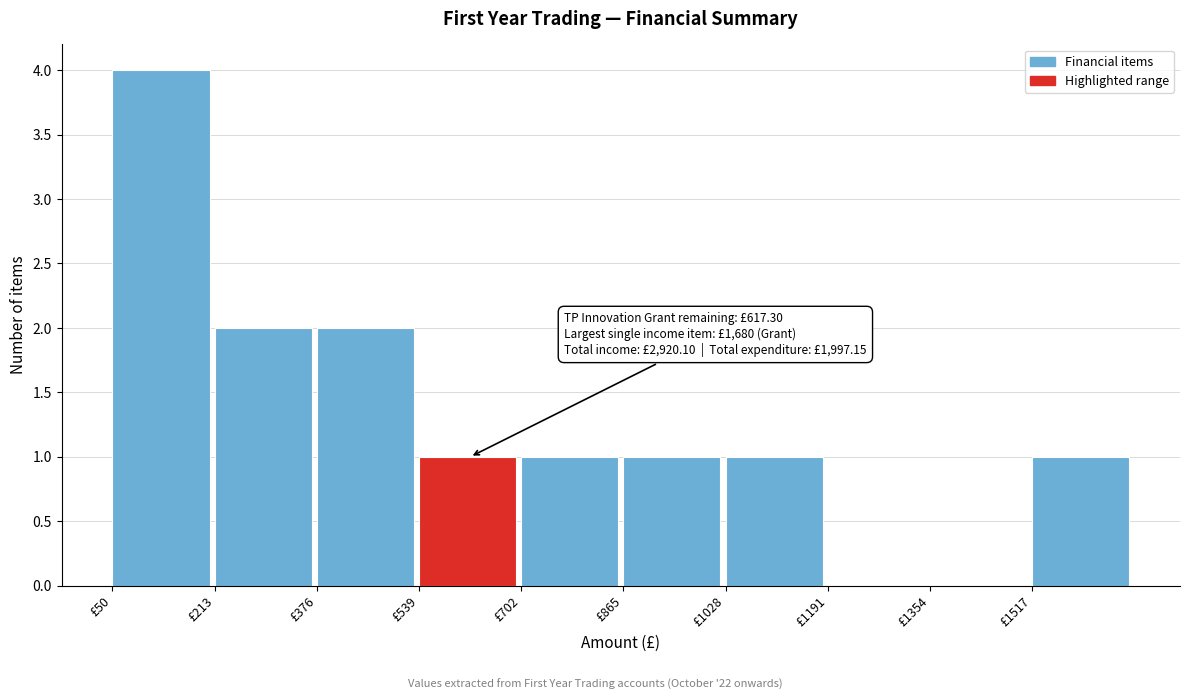

Which range on the x-axis has the tallest bar?

60 to 220